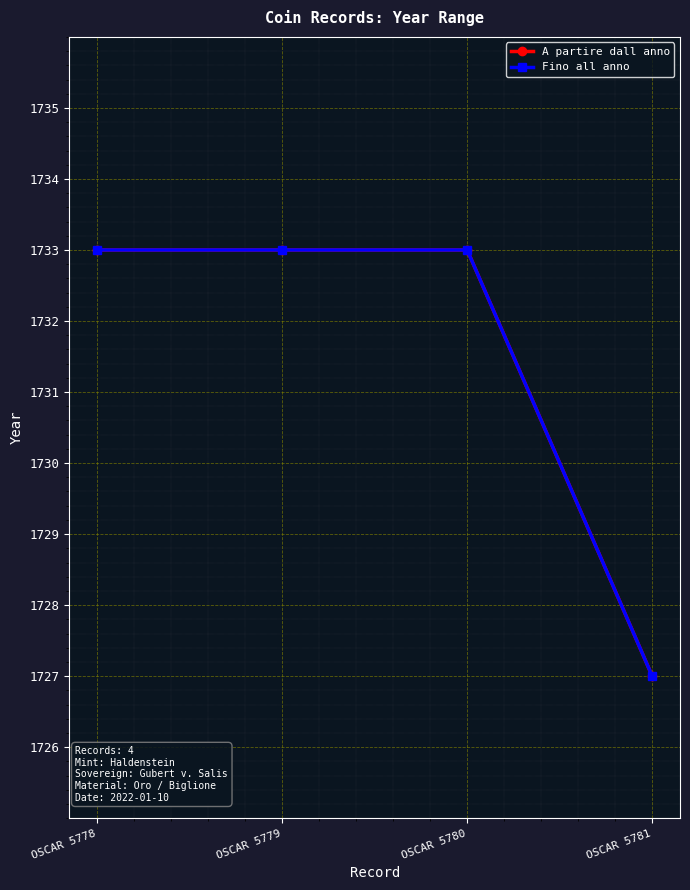

Which category has the lowest value in the Fino all anno series?

OSCAR 5781